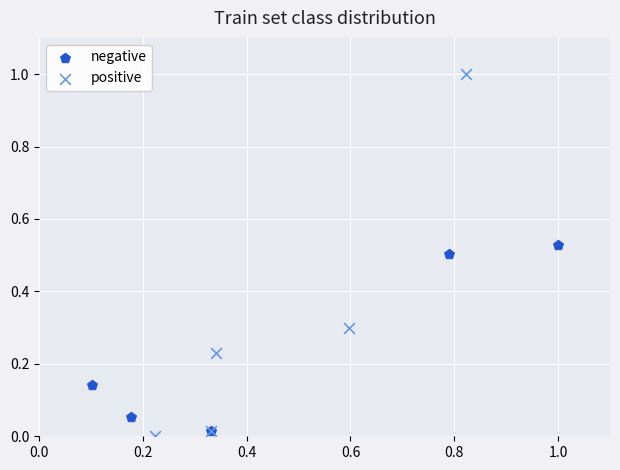

Which series has the largest Y range (max minus min)?

positive